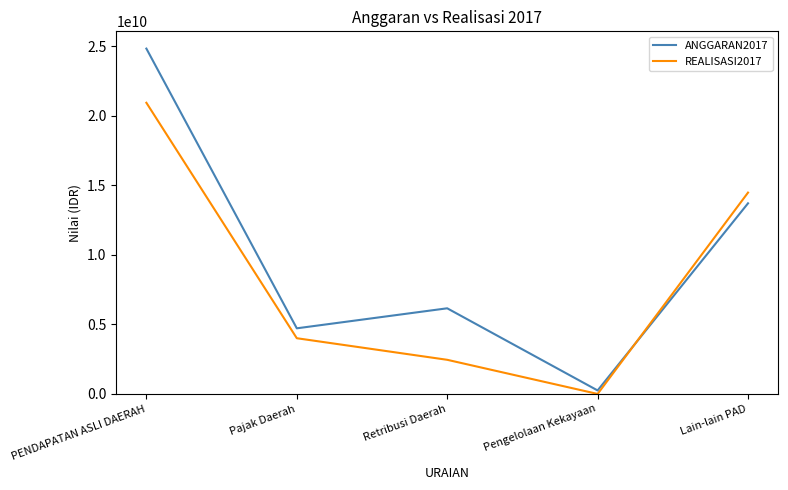

At which label does ANGGARAN2017 reach its minimum?

Pengelolaan Kekayaan